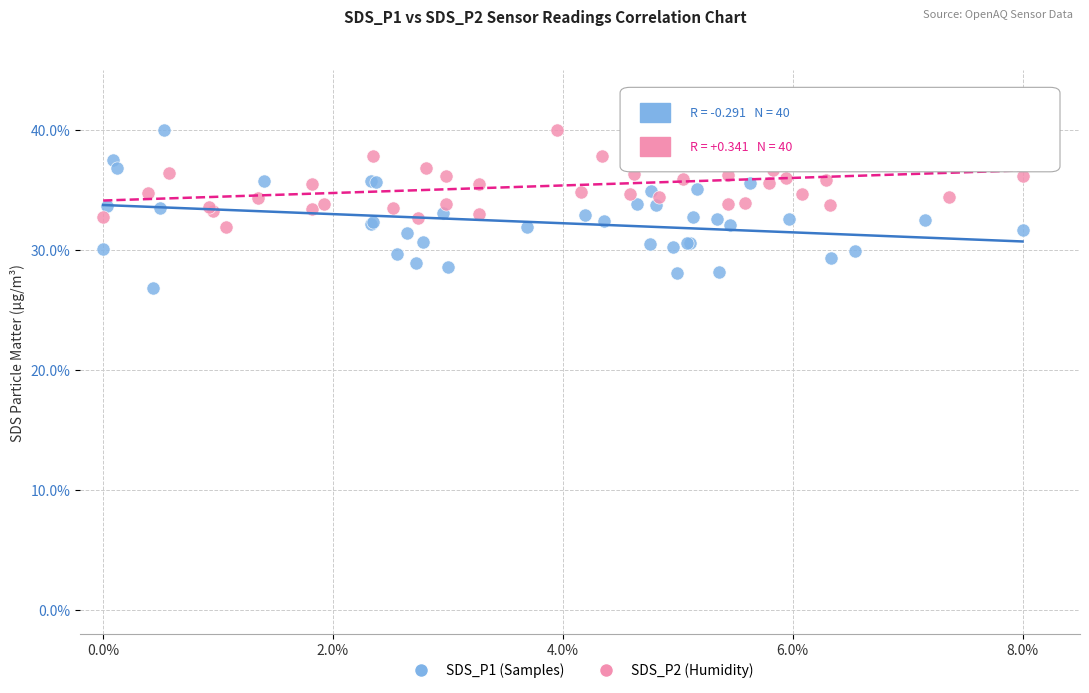

Which series has the widest spread of Y values?

SDS_P1 (Samples)